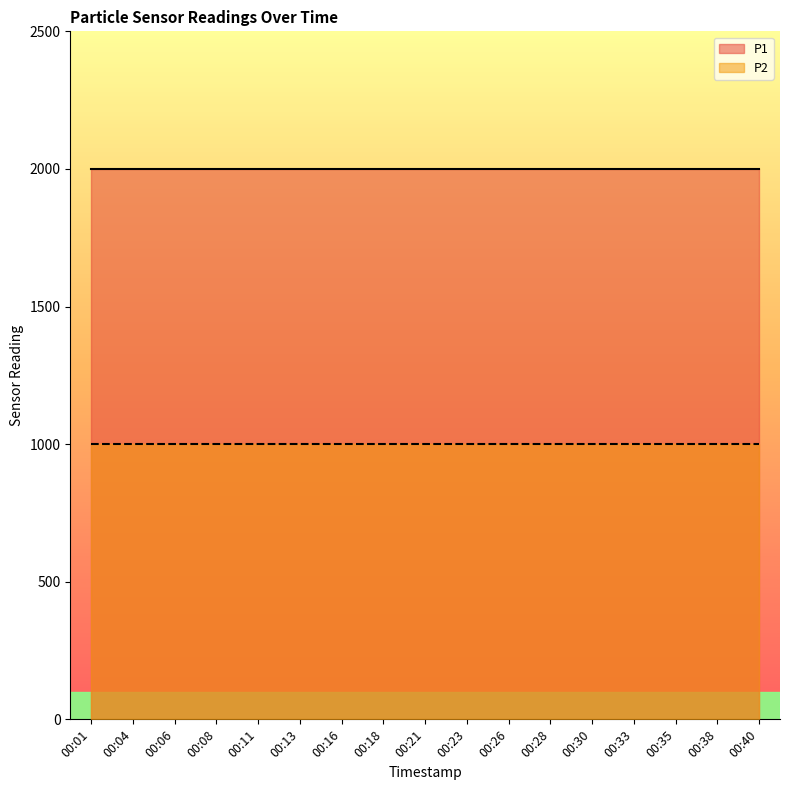

What is the total value across all series at 00:21?

2999.8